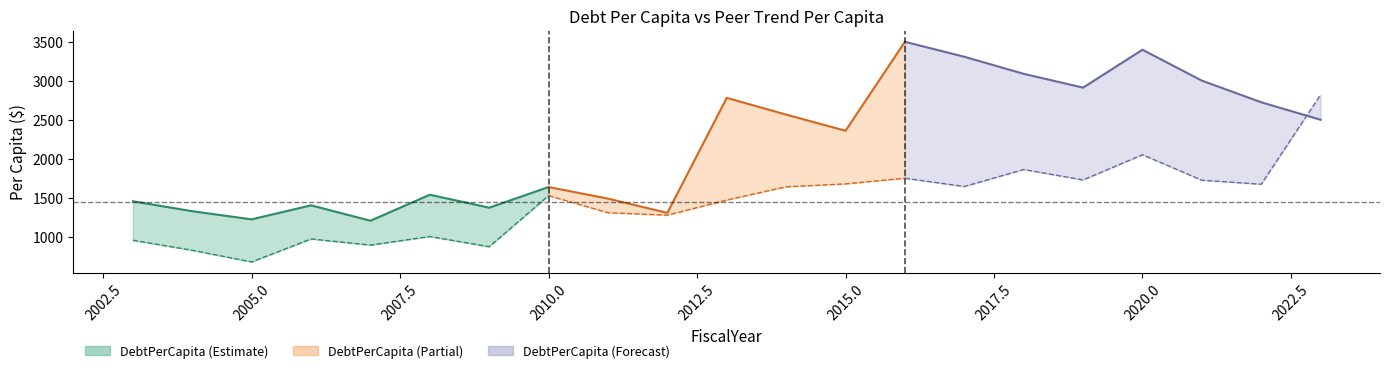

Does the chart display data point markers on the line(s)?

No